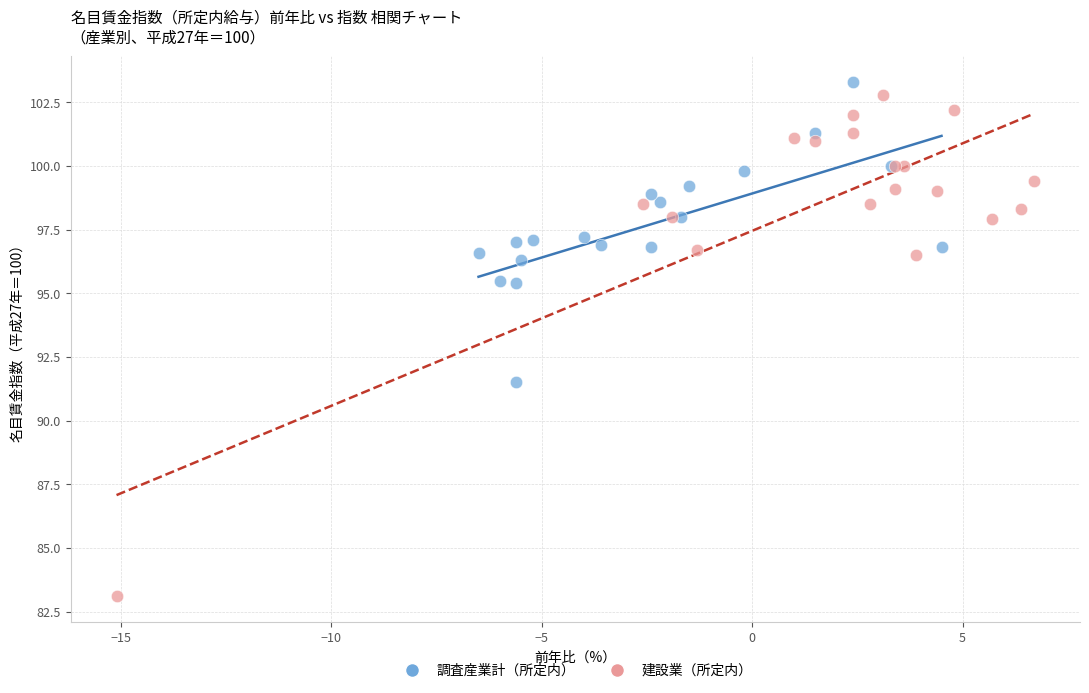

Which series reaches the minimum Y coordinate?

建設業（所定内）